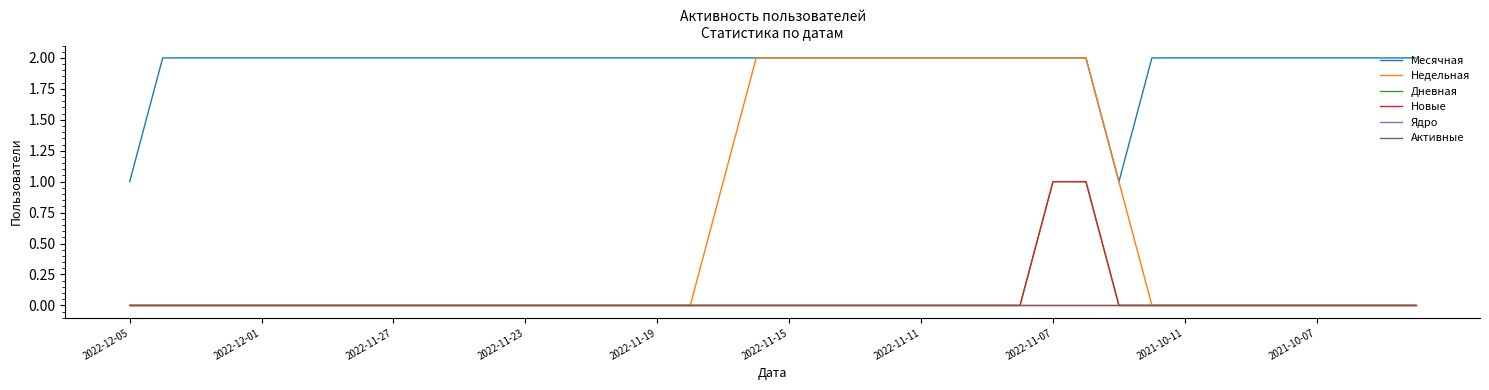

Does the chart display data point markers on the line(s)?

No